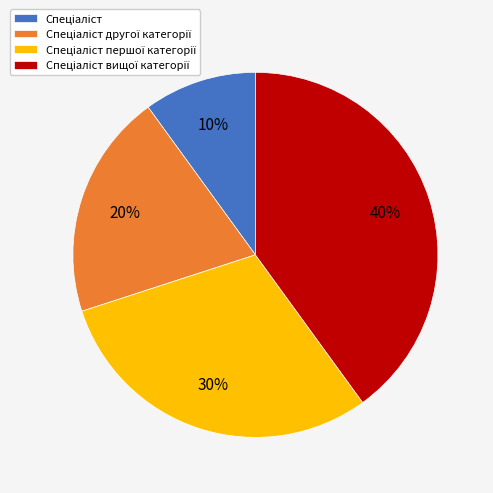

How many segments does this pie chart have?

4